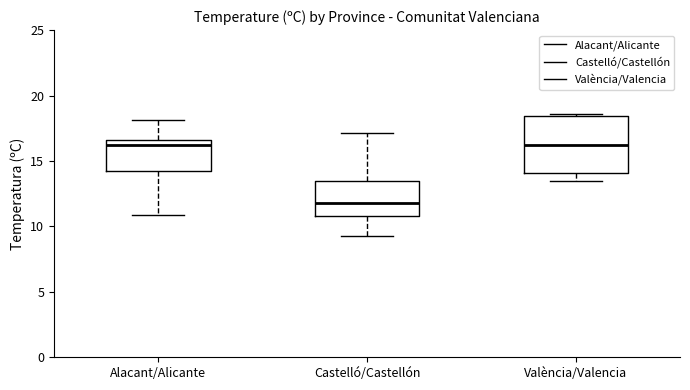

Comparing the boxes themselves (not the whiskers), which one is the tallest?

València/Valencia